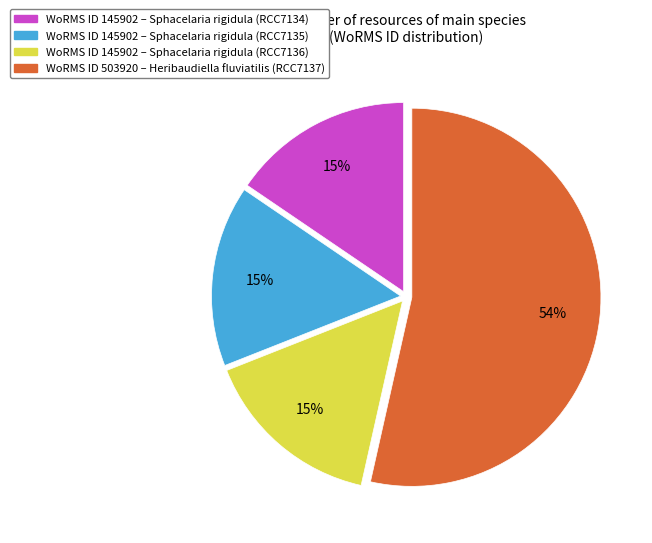

To the nearest percent, what is the average slice percentage?

25%